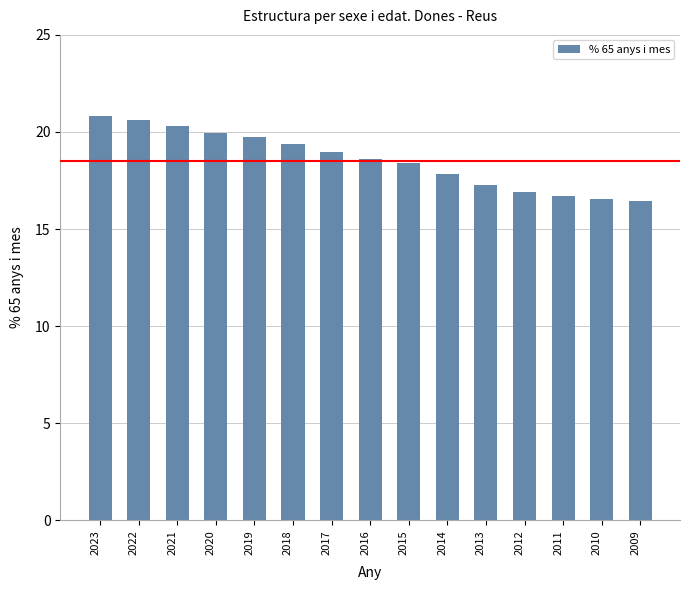

What is the smallest value displayed?

16.5